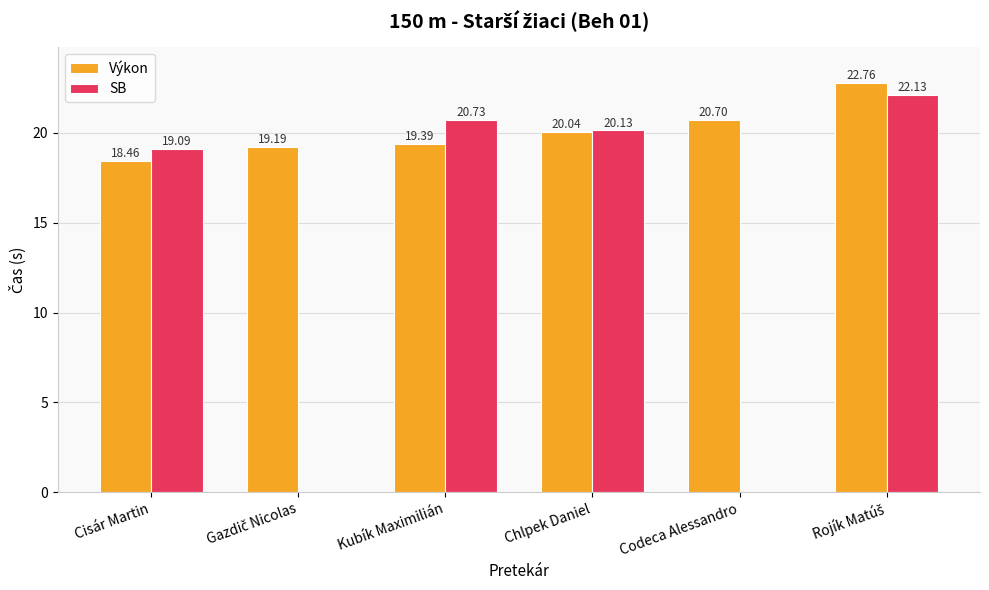

What is the total value across all series at Kubík Maximilián?

40.1